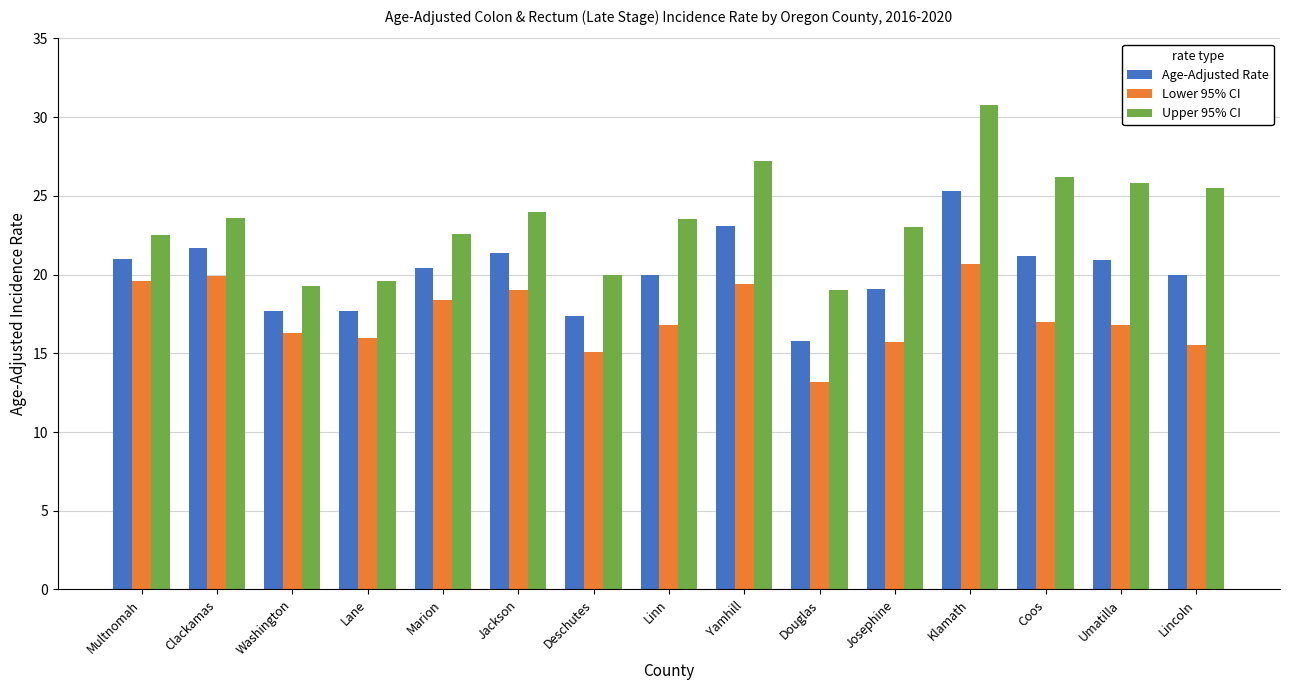

What is the minimum value shown in the chart?

13.2